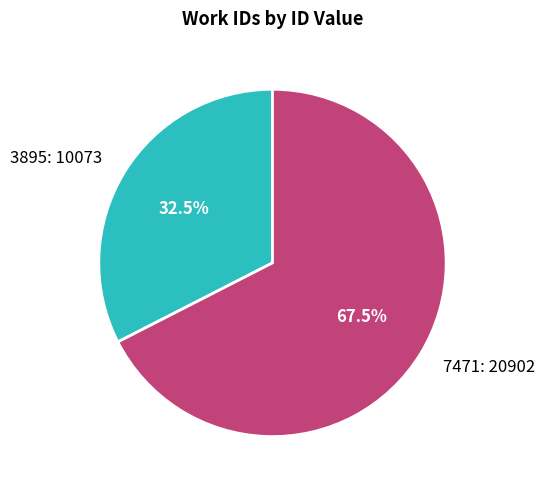

What is the total percentage of 3895: 10073 and 7471: 20902?

100.0%